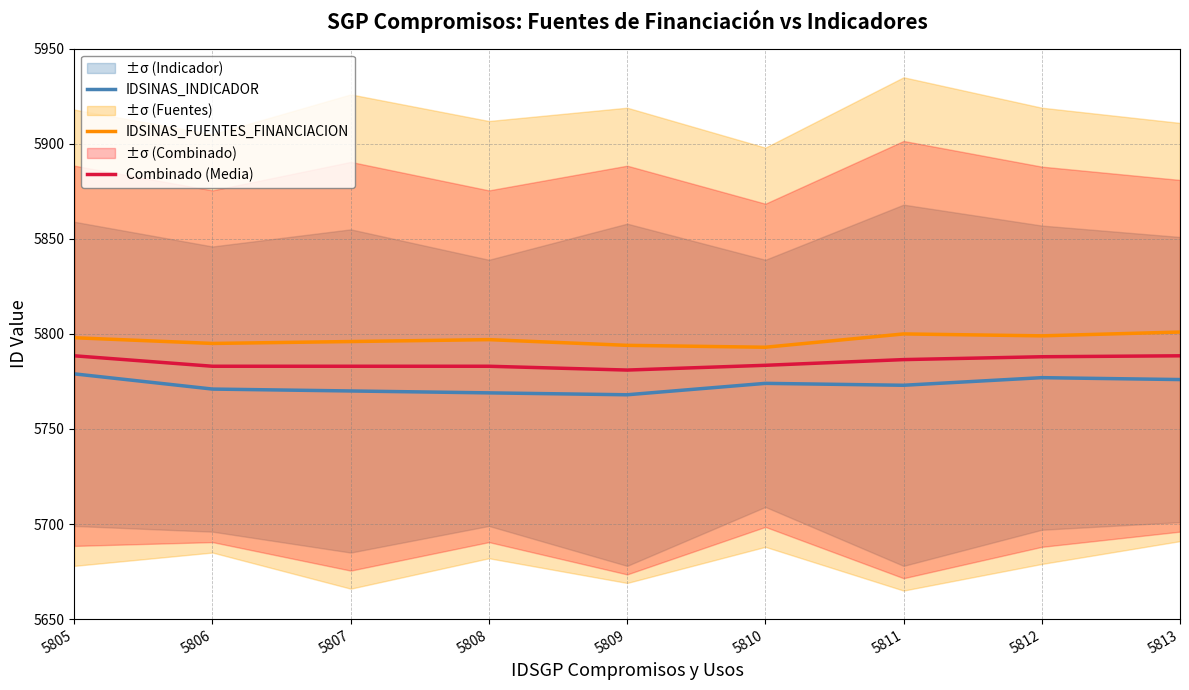

What is the difference between the maximum and minimum values in the IDSINAS_INDICADOR series?

11.0